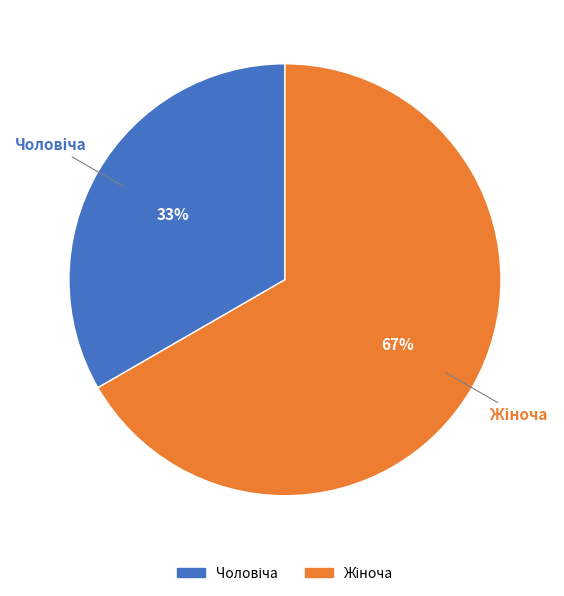

To the nearest percent, what is the average slice percentage?

50%